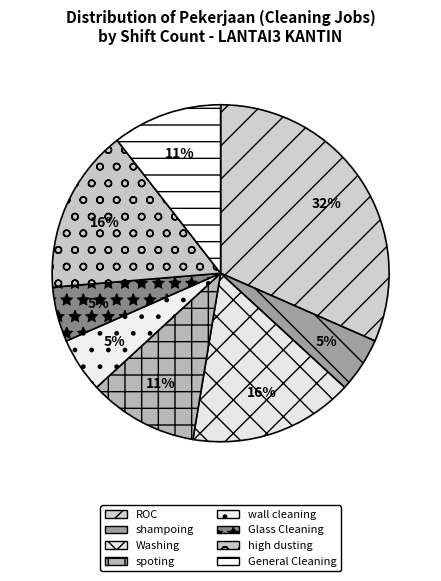

Between General Cleaning and Washing, which is larger?

Washing